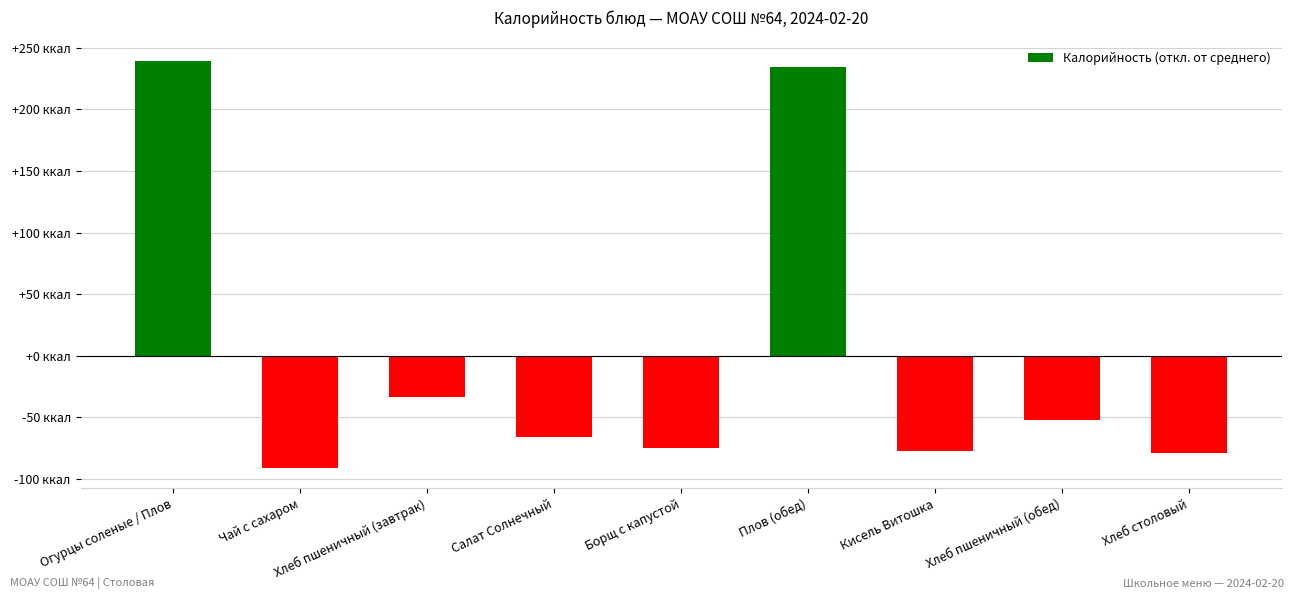

List the labels in order of value, smallest first.

Чай с сахаром, Хлеб столовый, Кисель Витошка, Борщ с капустой, Салат Солнечный, Хлеб пшеничный (обед), Хлеб пшеничный (завтрак), Плов (обед), Огурцы соленые / Плов